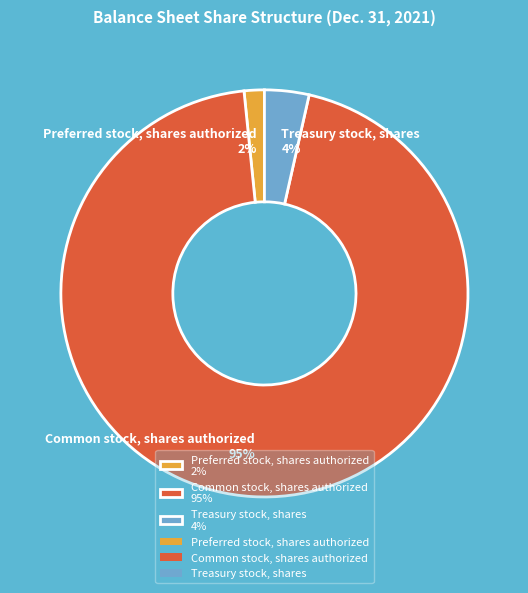

Which has a higher value, Preferred stock, shares authorized 2% or Common stock, shares authorized 95%?

Common stock, shares authorized 95%